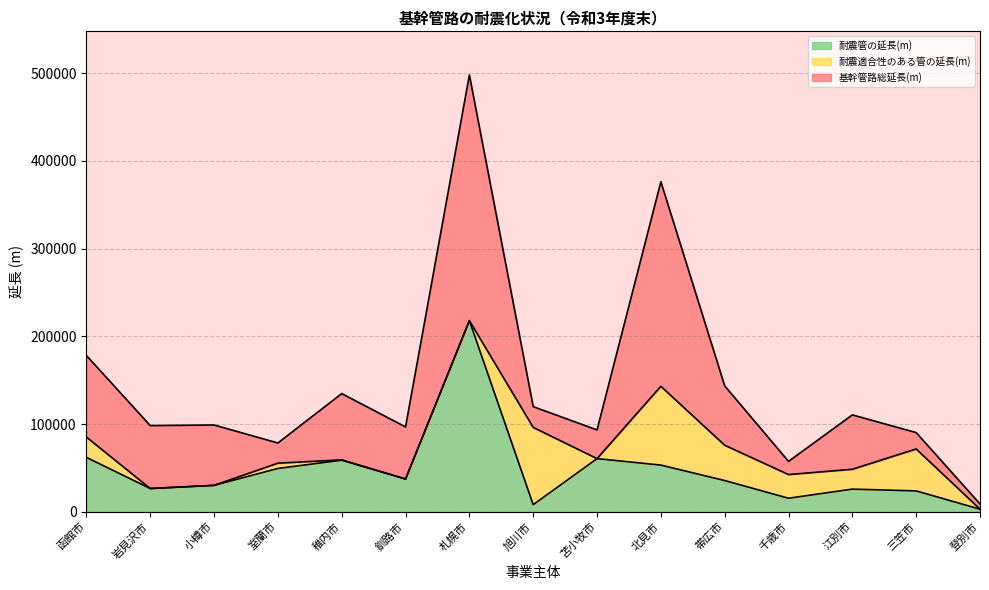

What is the average value of the 耐震管の延長(m) series?

47158